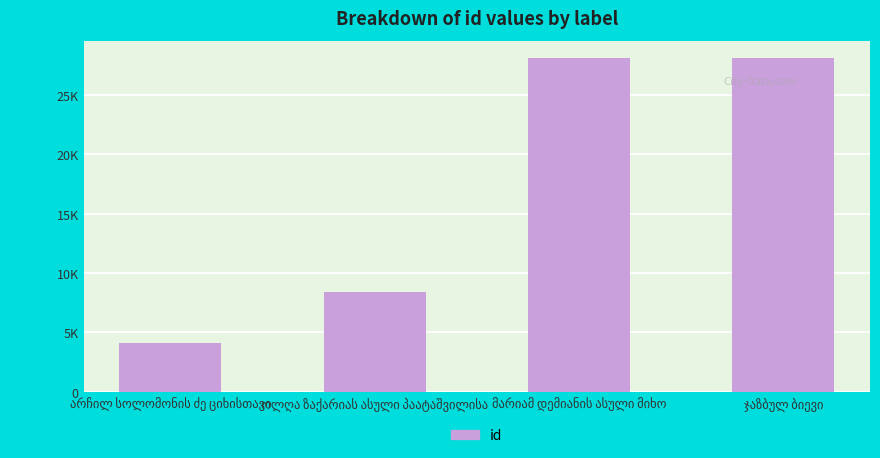

The chart shows a value of 4140 at არჩილ სოლომონის ძე ციხისთავი. True or false?

True